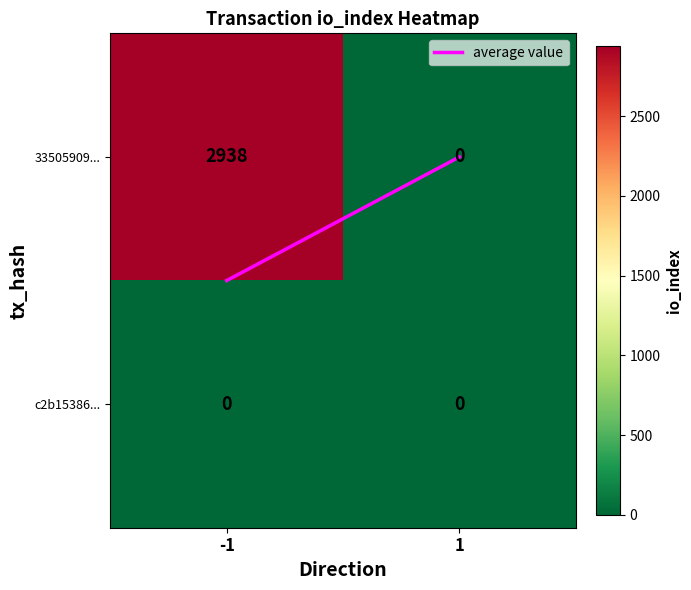

Which series changed the most between -1 and 1?

33505909...